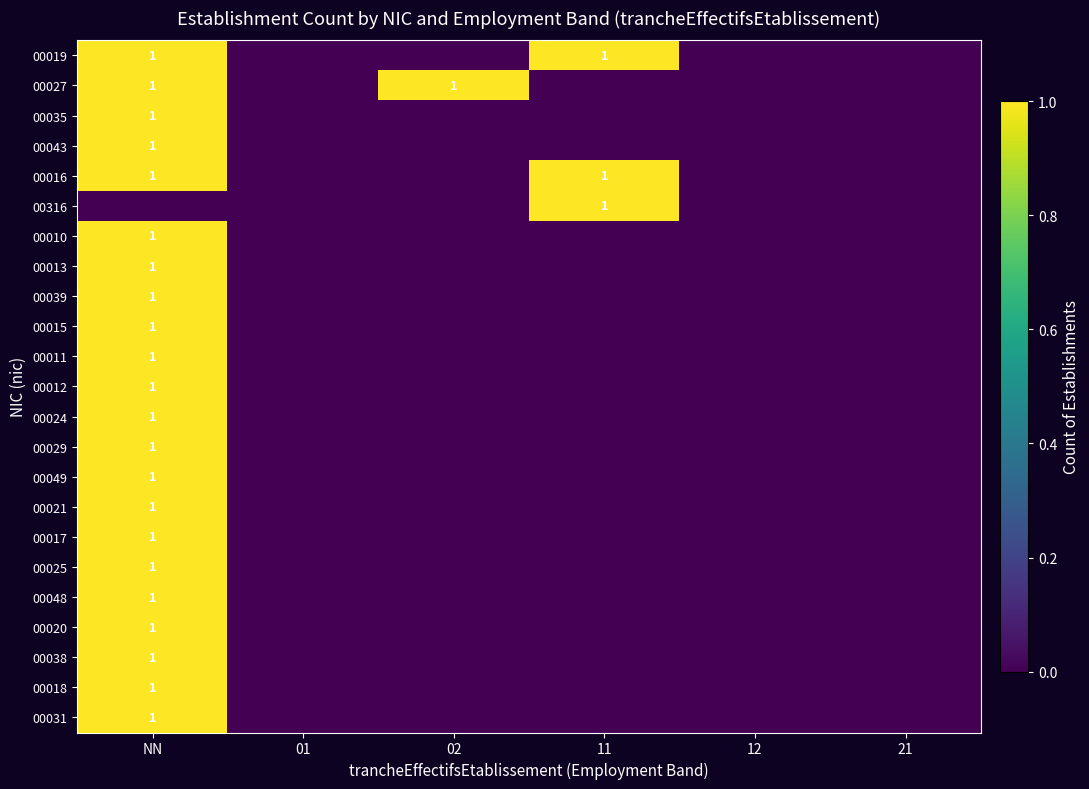

At which category is the sum across all series the highest?

NN